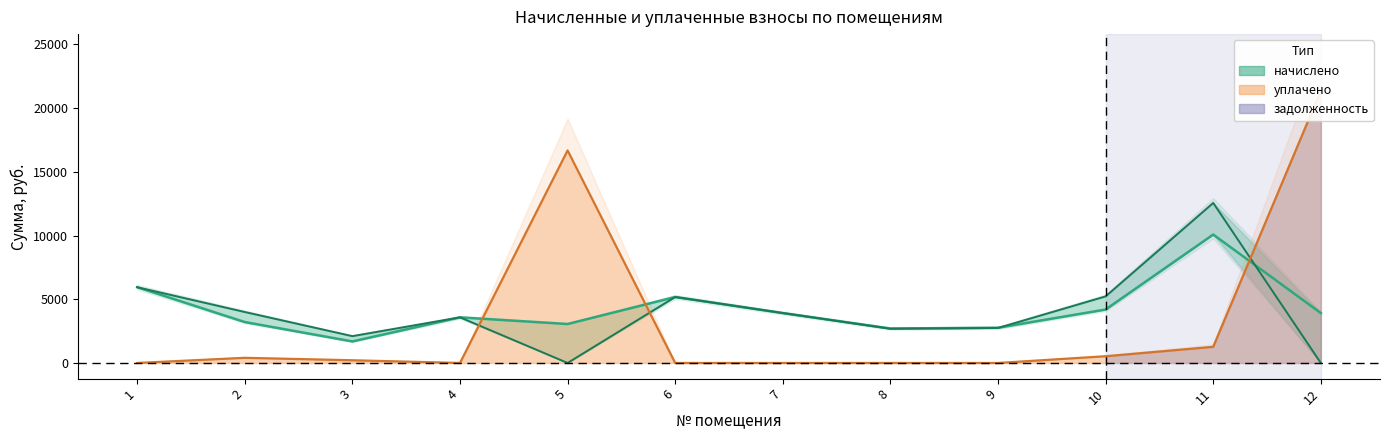

The задолженность series shows 21369.0 at 12. True or false?

True